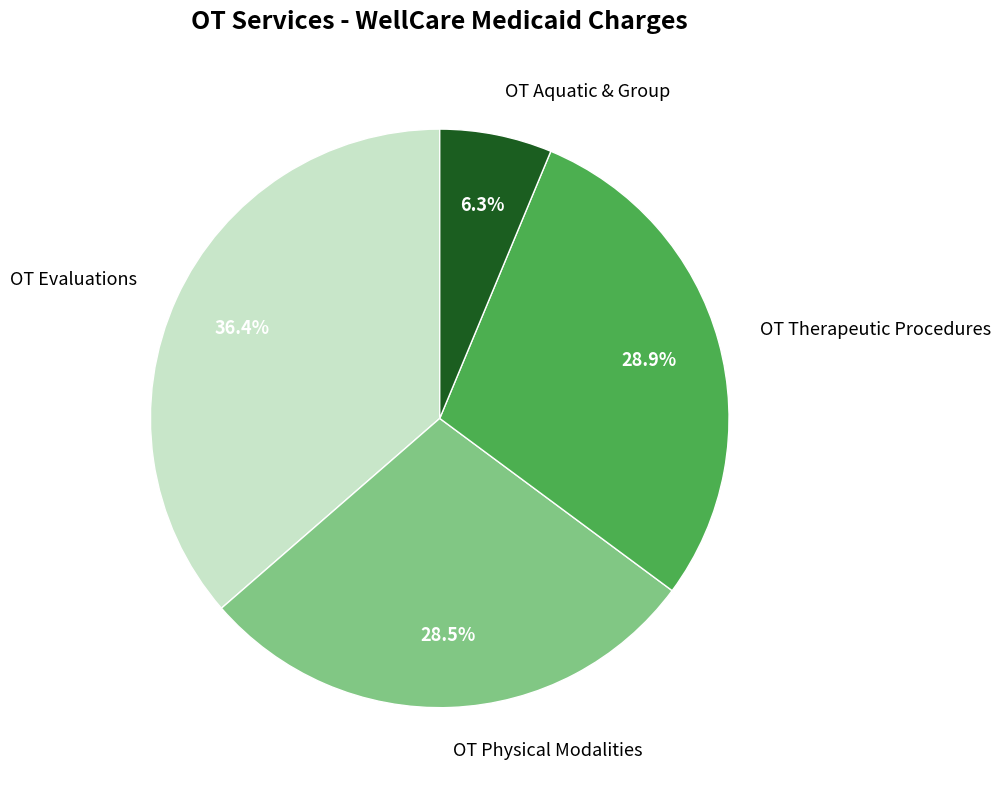

Does any single category account for the majority?

No